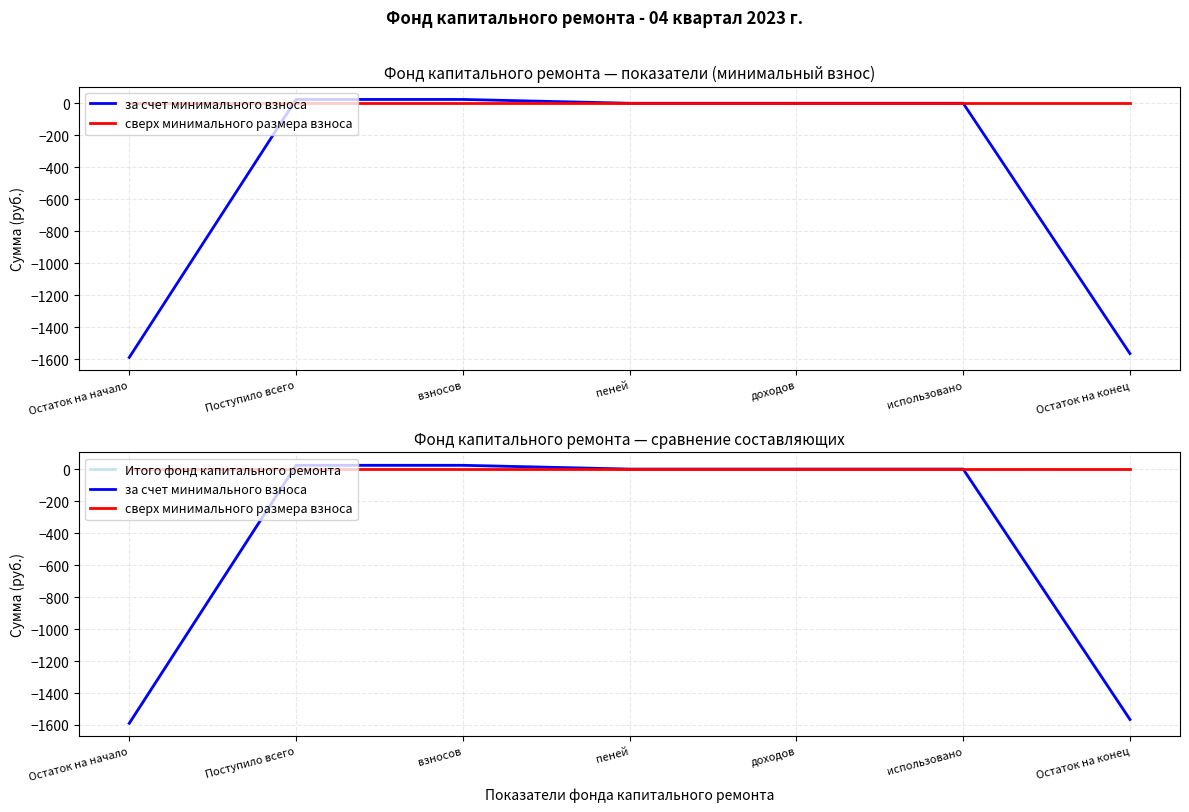

Reading right to left, extract all data points from this chart.

за счет минимального взноса: Остаток на конец=-1565.6	использовано=0.0	доходов=0.0	пеней=0.0	взносов=23.8	Поступило всего=23.8	Остаток на начало=-1589.4
сверх минимального размера взноса: Остаток на конец=0.0	использовано=0.0	доходов=0.0	пеней=0.0	взносов=0.0	Поступило всего=0.0	Остаток на начало=0.0
Итого фонд капитального ремонта: Остаток на конец=-1565.6	использовано=0.0	доходов=0.0	пеней=0.0	взносов=23.8	Поступило всего=23.8	Остаток на начало=-1589.4